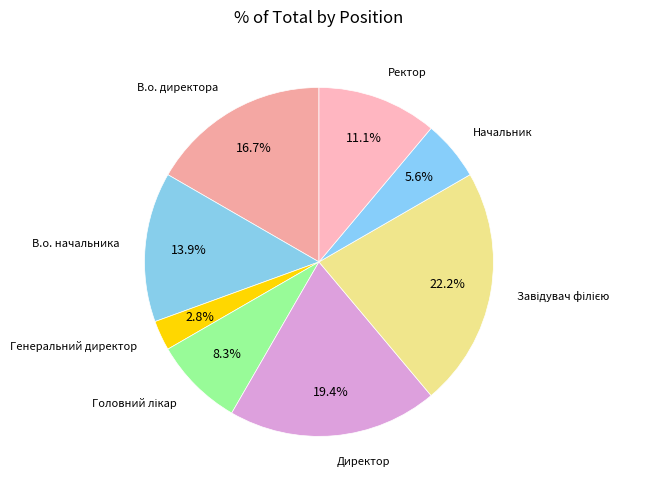

To the nearest percent, what is the combined percentage of Начальник and Генеральний директор?

8%